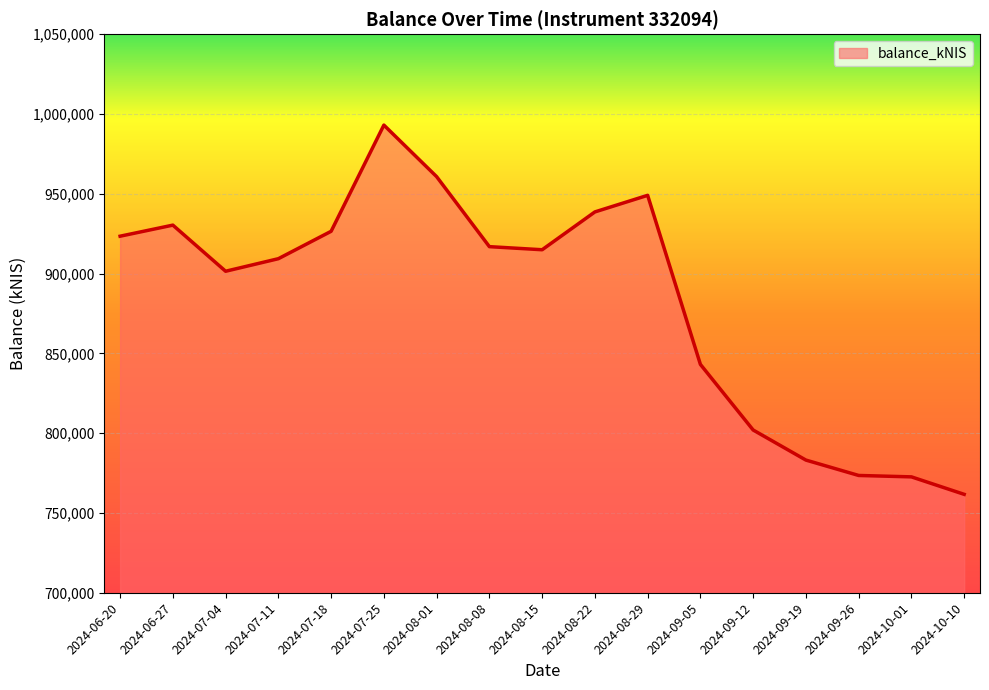

What is the change in value from 2024-07-18 to 2024-08-22?

+12138.5